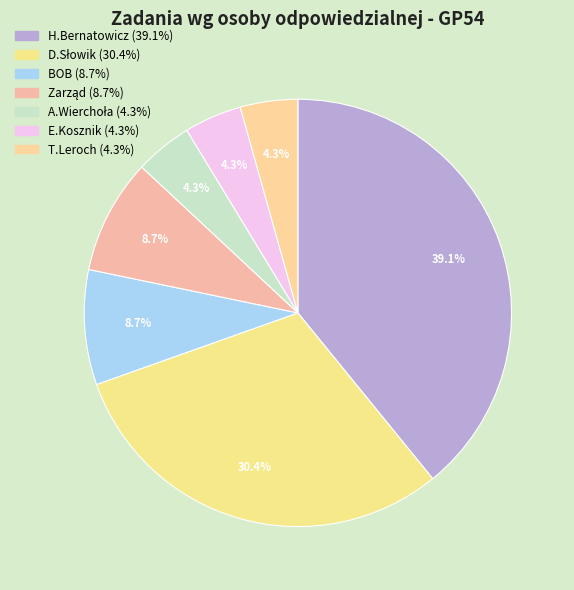

Count the number of slices in the pie.

7